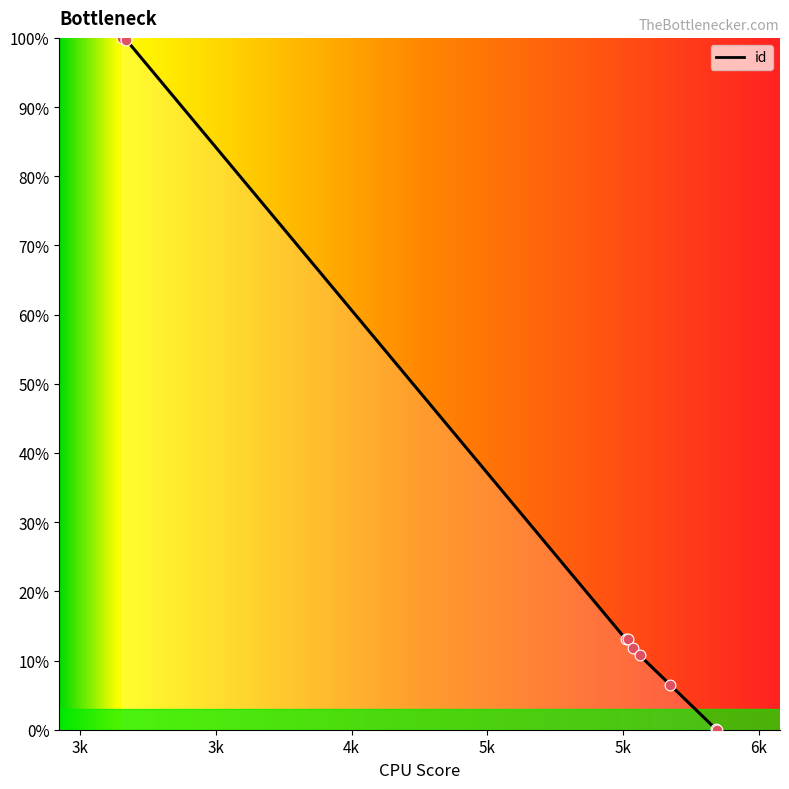

What is the difference between the maximum and minimum values?

100.0